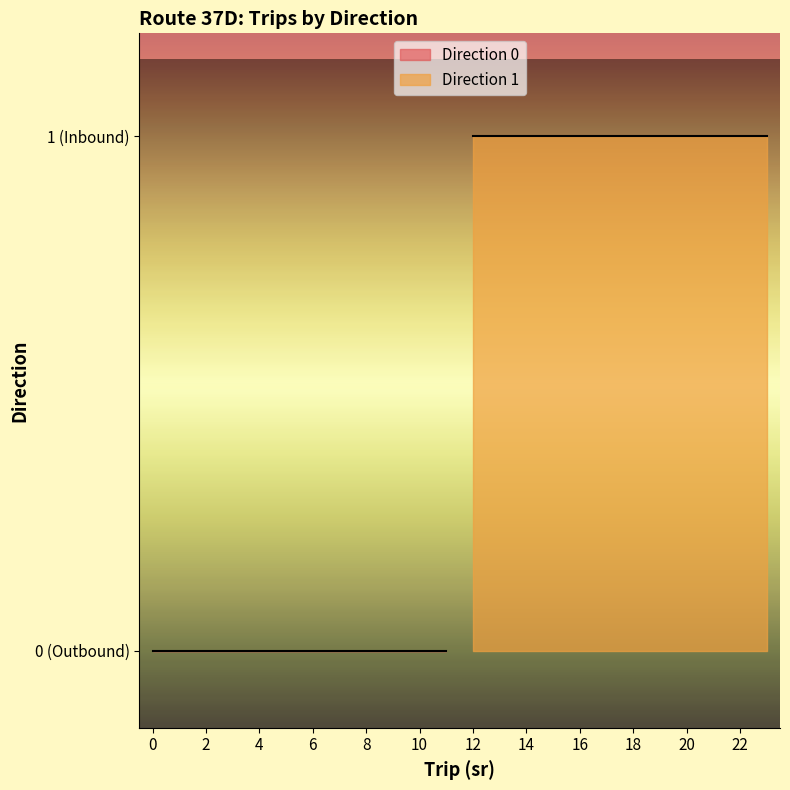

How many lines are shown in the chart?

2